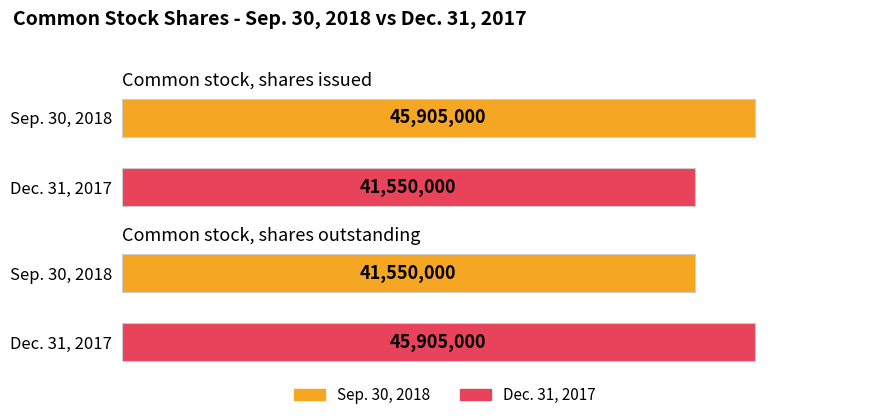

What is the sum of the Dec. 31, 2017 values at Common stock, shares outstanding and Common stock, shares issued?

87455000